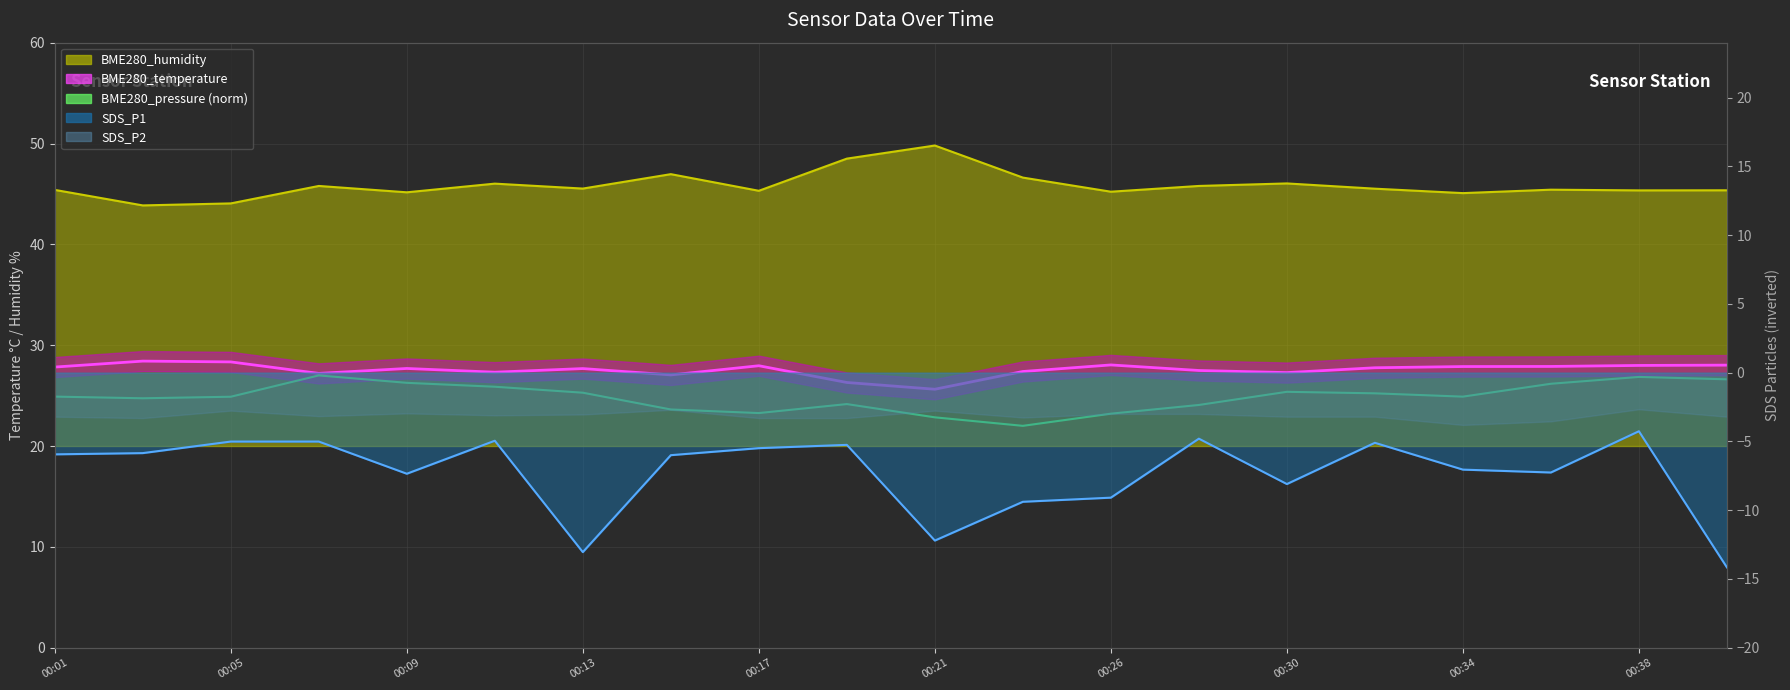

What is the sum of the BME280_humidity (line) values at 00:17 and 00:09?

90.5